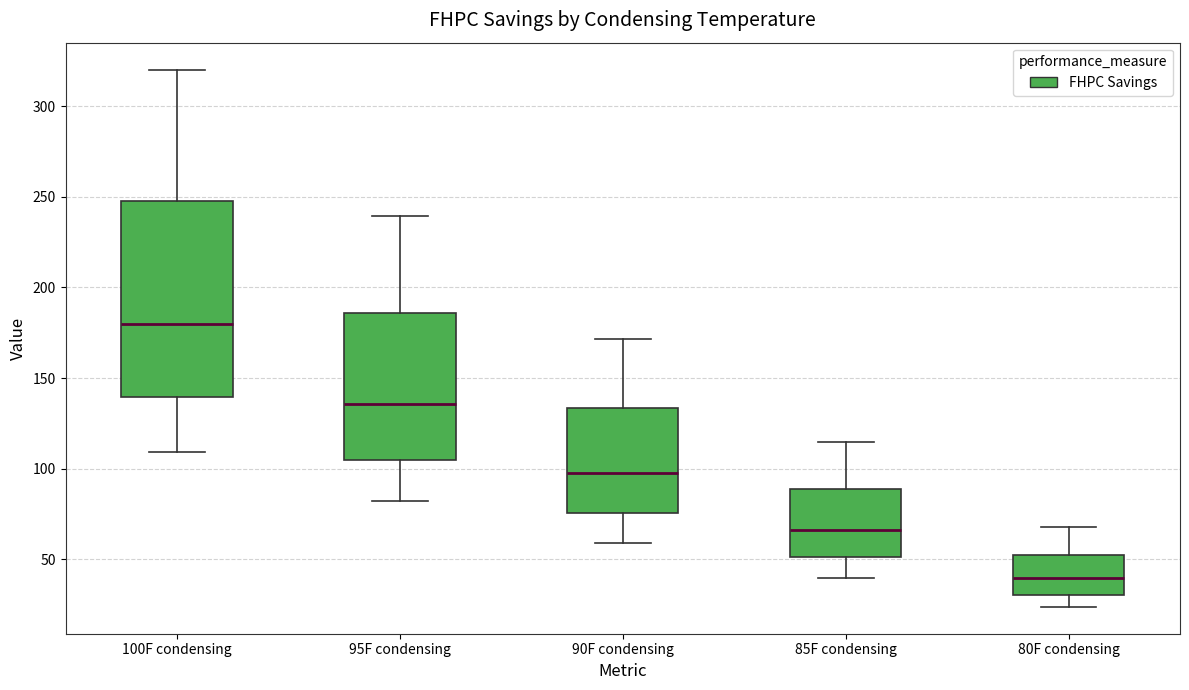

Which box has the highest median line?

100F condensing